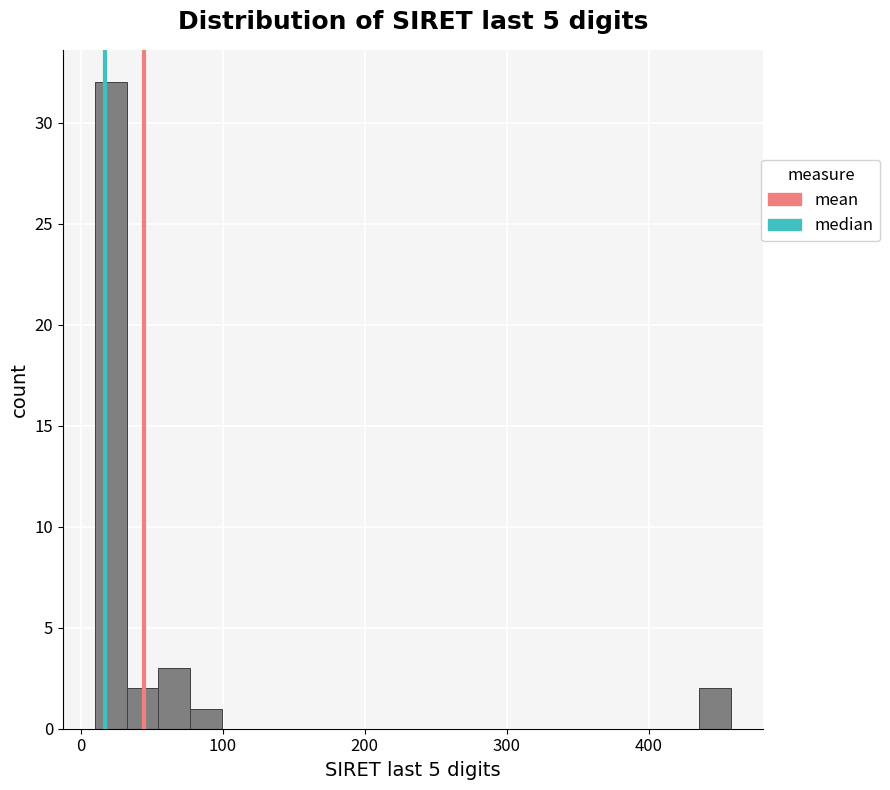

Read against the x-axis, roughly where is the centre of the tallest bar?

20